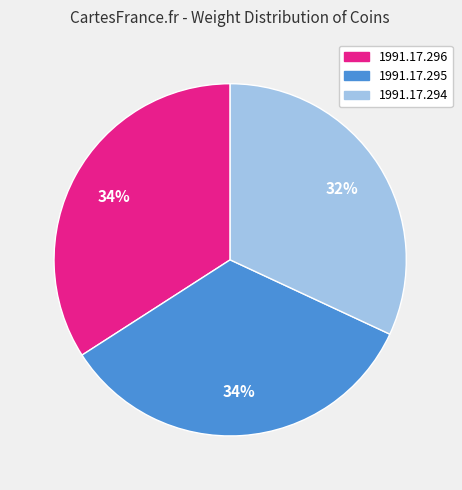

What is the smallest slice in the pie chart?

1991.17.294